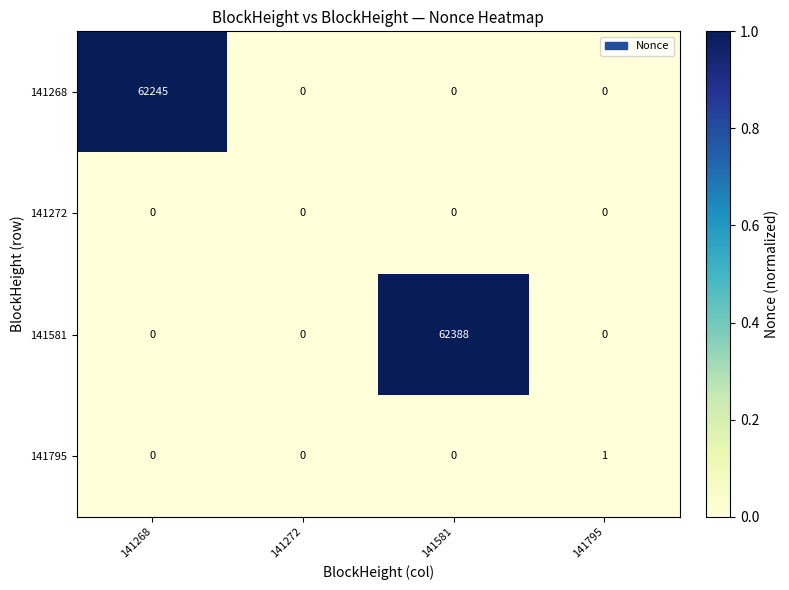

What is the sum of all 141581 values?

62388